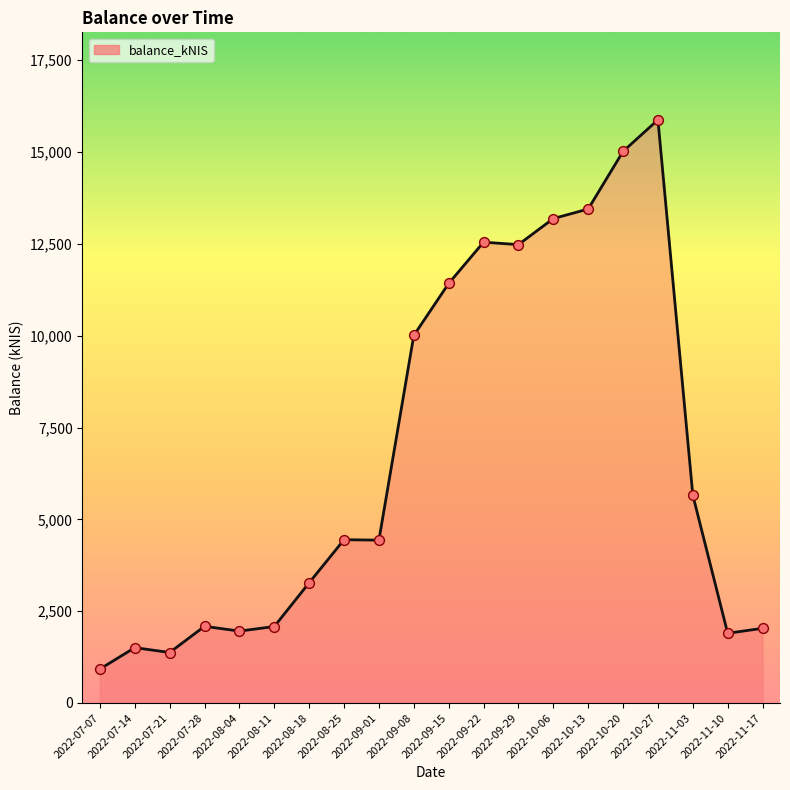

What is the change in value from 2022-08-04 to 2022-09-01?

+2476.7